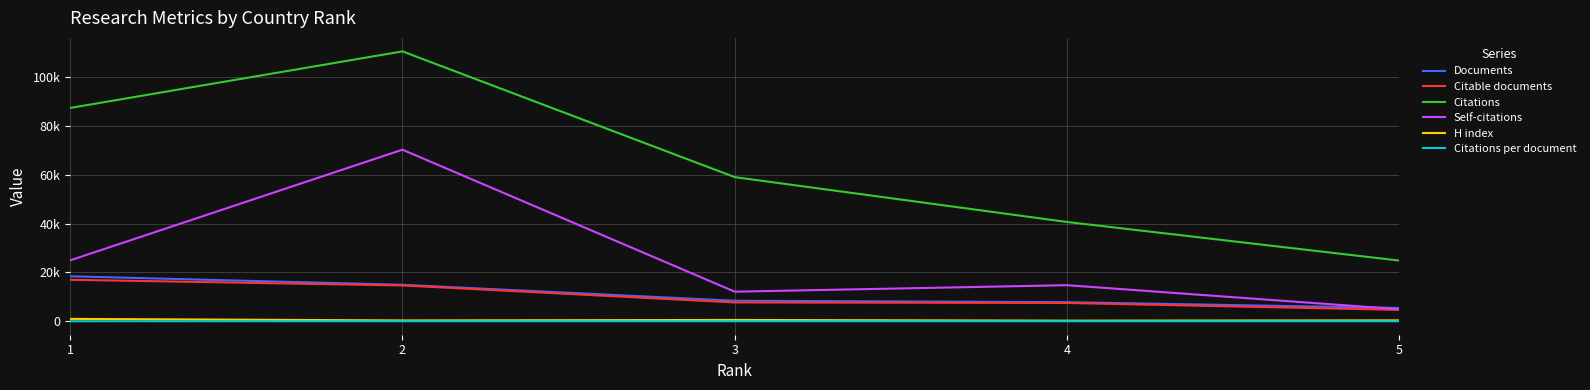

Which category has the lowest value across all series?

5